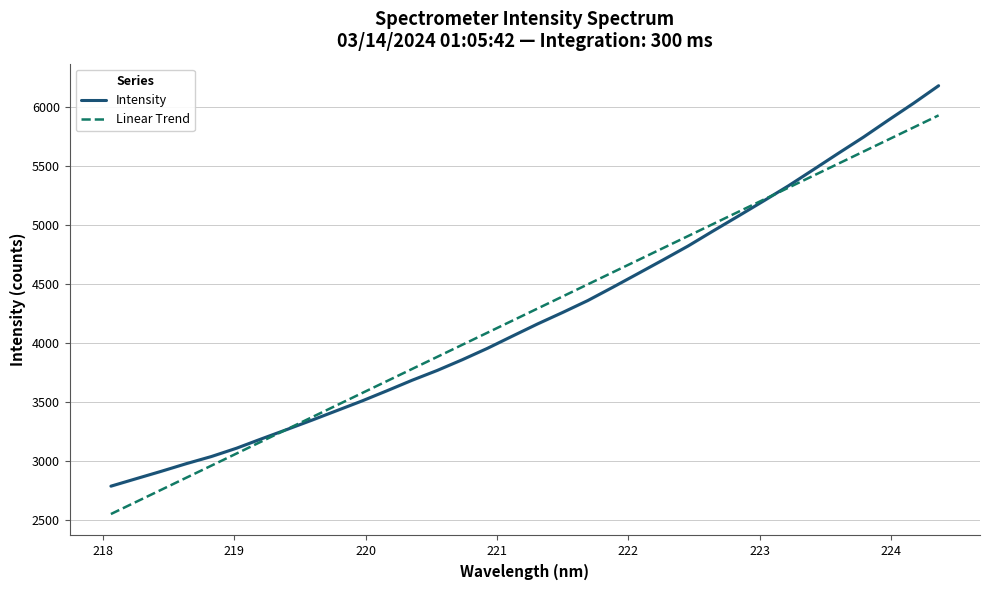

What are all the series names shown in the legend?

Intensity, Linear Trend